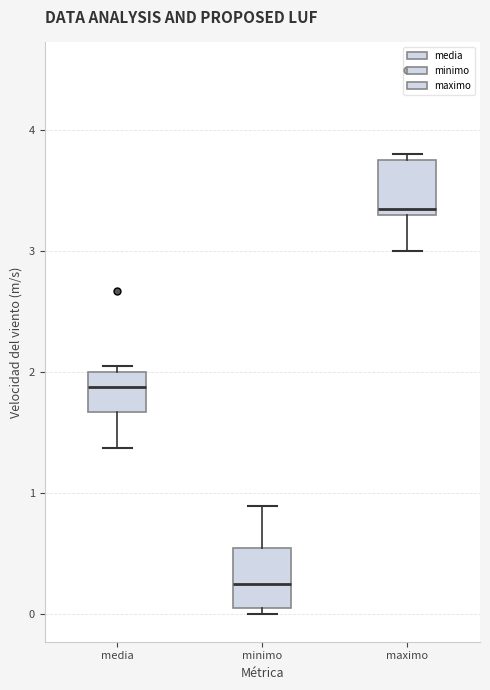

Reading left to right, transcribe this box plot: for each box, give where its median line is, the range the box spans, and where its two whiskers end, as read against the y-axis. The values are not printed on the chart, so give them approximately, as read against the axis.

media: median 1.9, box 1.7 to 2.0, whiskers 1.4 to 2.1
minimo: median 0.3, box 0.1 to 0.6, whiskers 0.0 to 0.9
maximo: median 3.4, box 3.3 to 3.8, whiskers 3.0 to 3.8 (just above the box's upper edge)